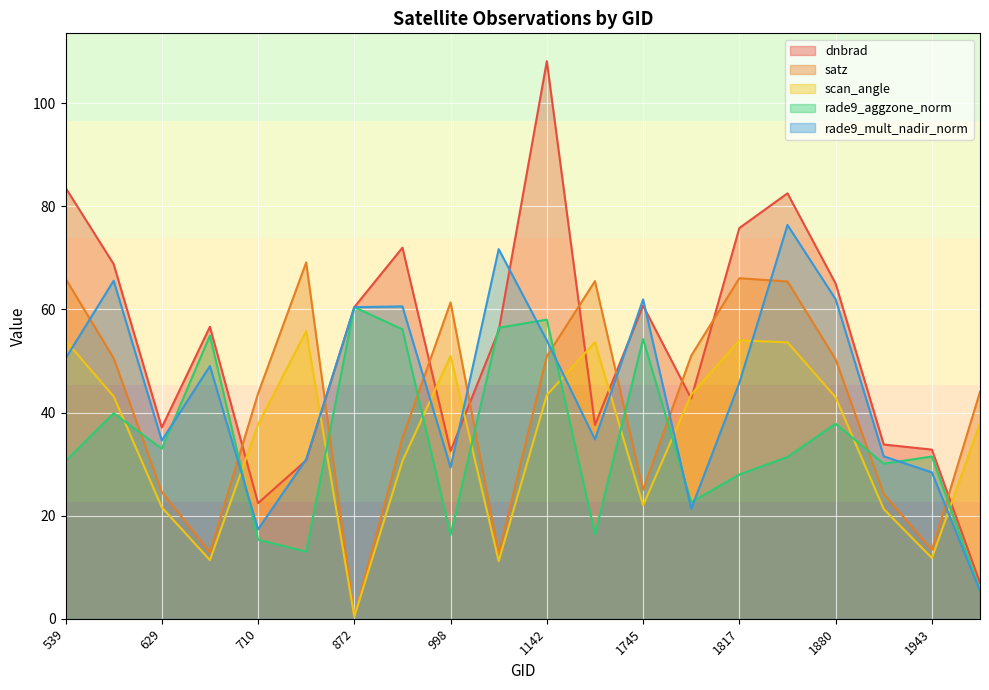

What is the sum of all rade9_mult_nadir_norm values?

891.3